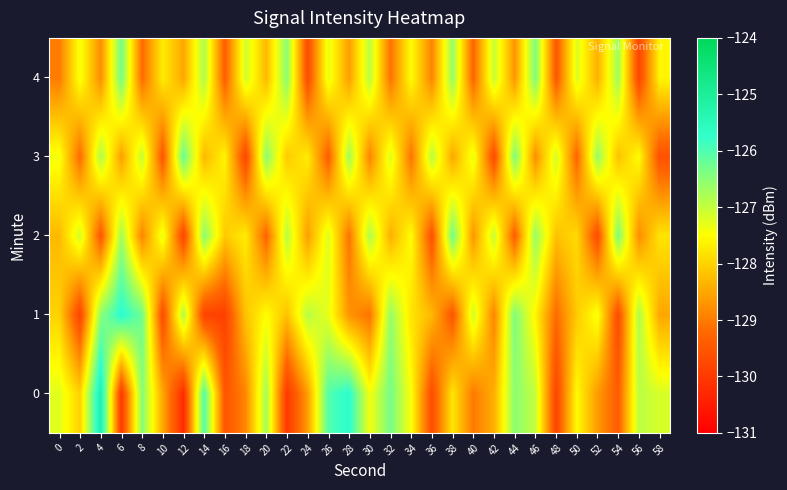

Between 10 and 44, which is larger?

44